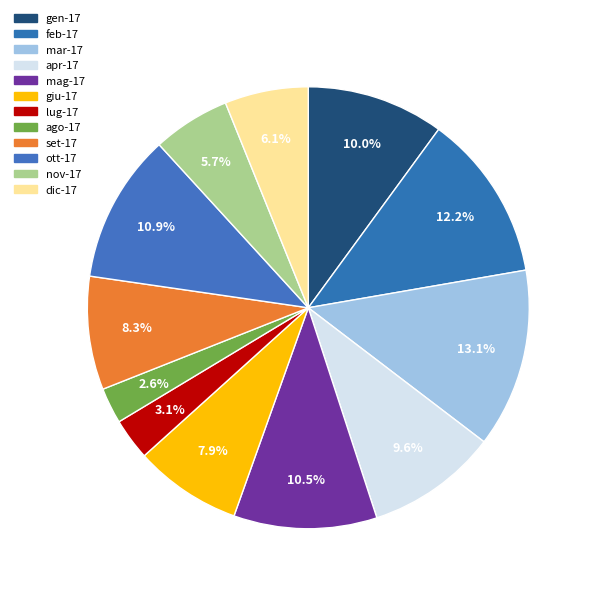

Is the sum of giu-17 and apr-17 greater than half?

No